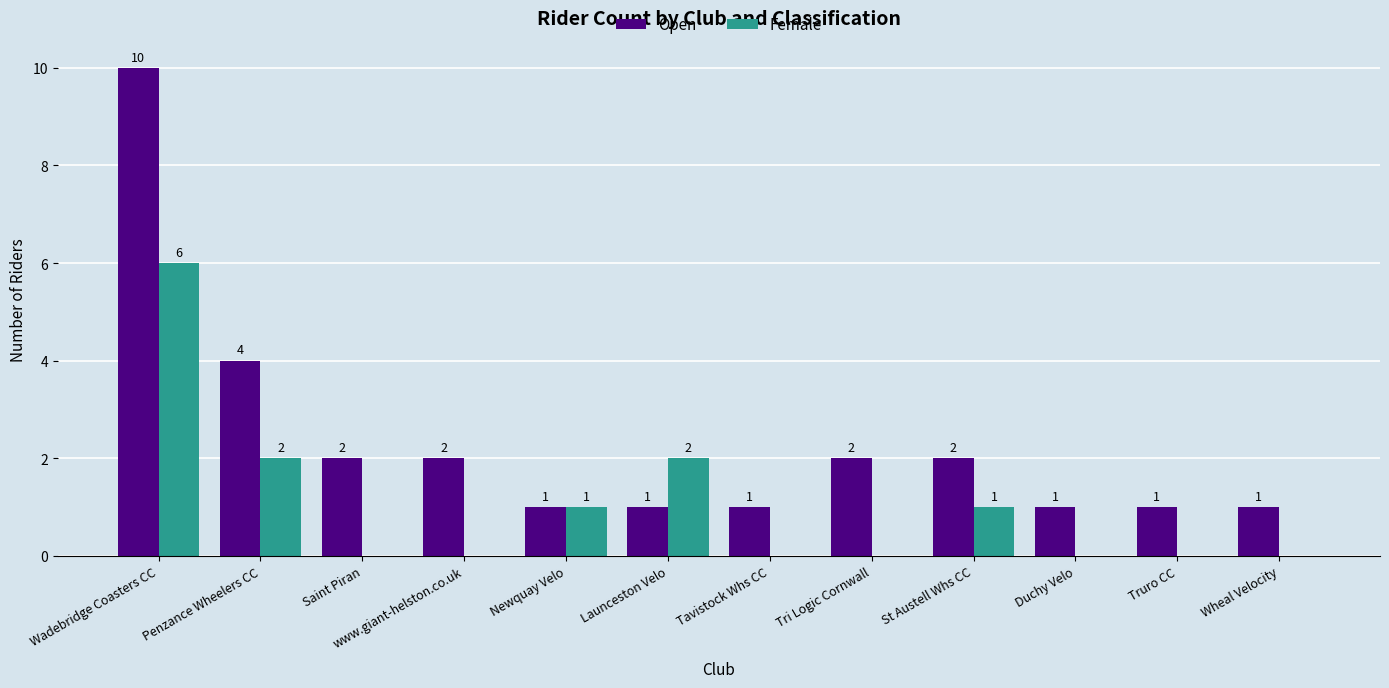

Is the value of Female at Truro CC greater than the value of Open at Launceston Velo?

No